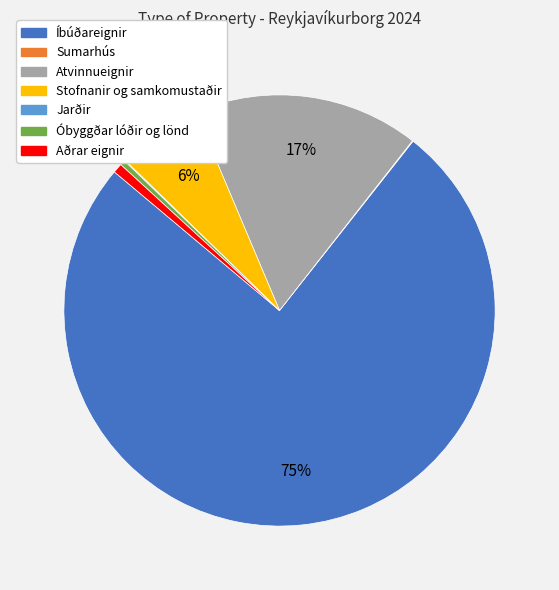

Which category has the biggest portion of the pie?

Íbúðareignir